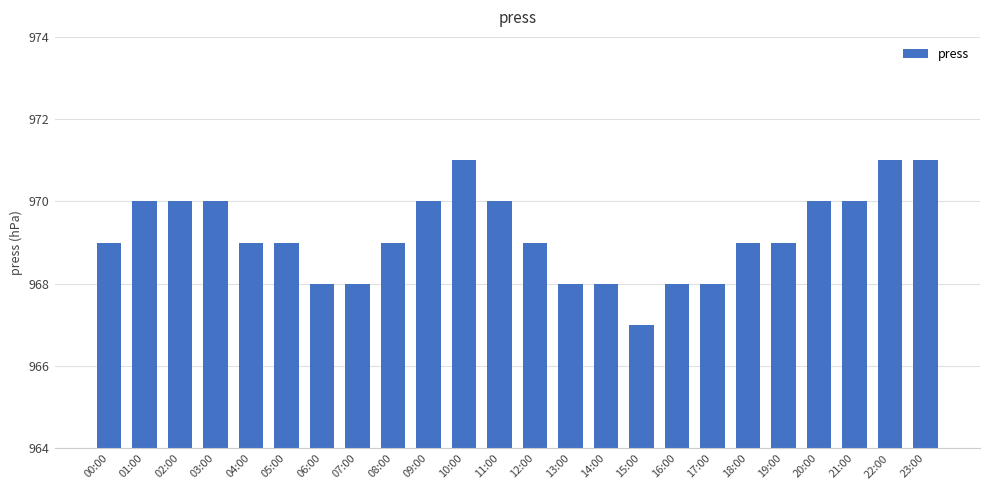

Reading left to right, list all the values displayed in this chart.

969	970	970	970	969	969	968	968	969	970	971	970	969	968	968	967	968	968	969	969	970	970	971	971